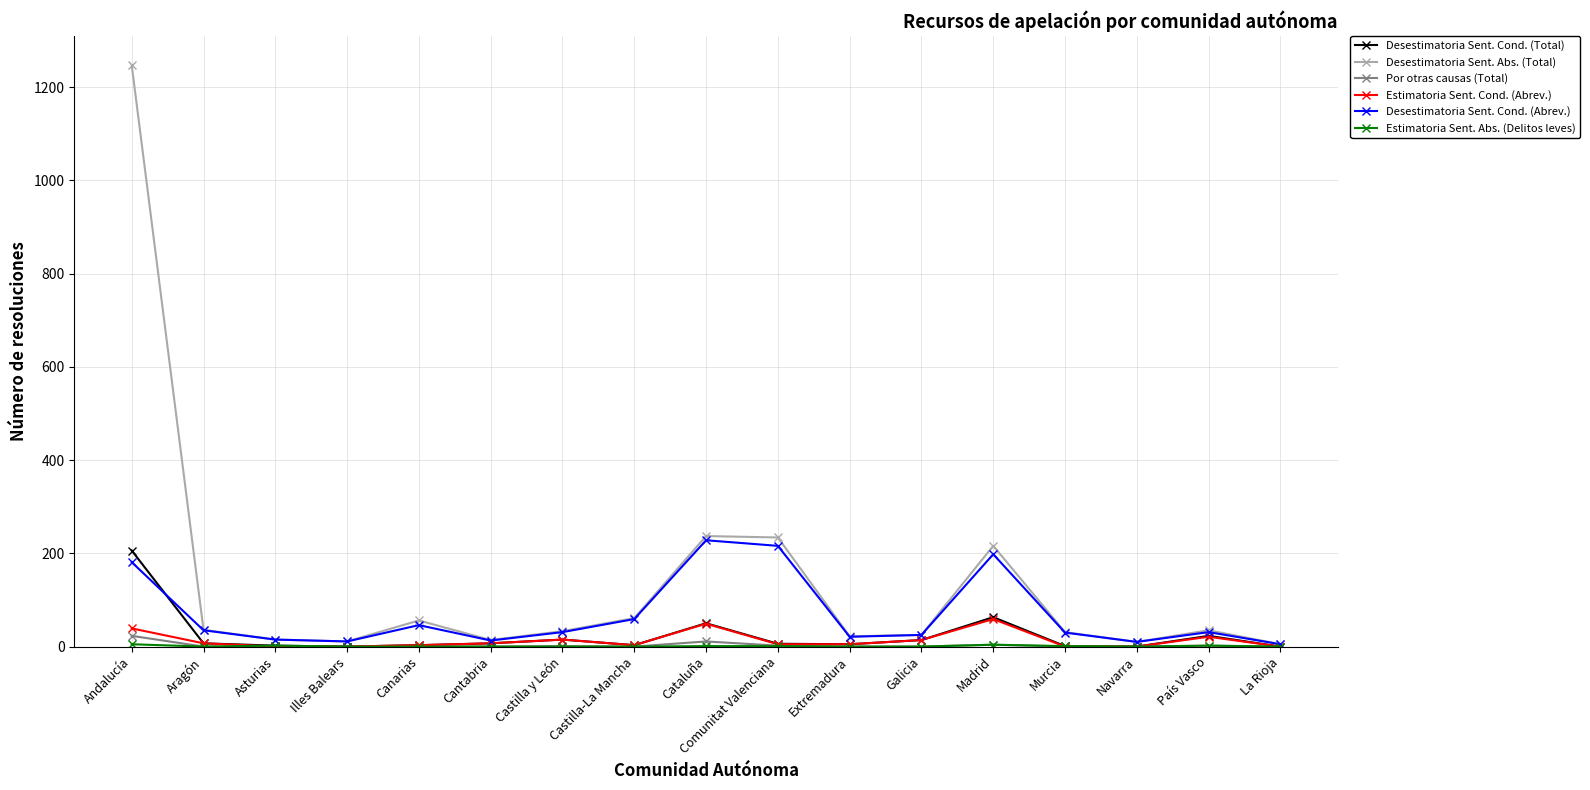

The value of Desestimatoria Sent. Cond. (Abrev.) at Canarias is 46. True or false?

True